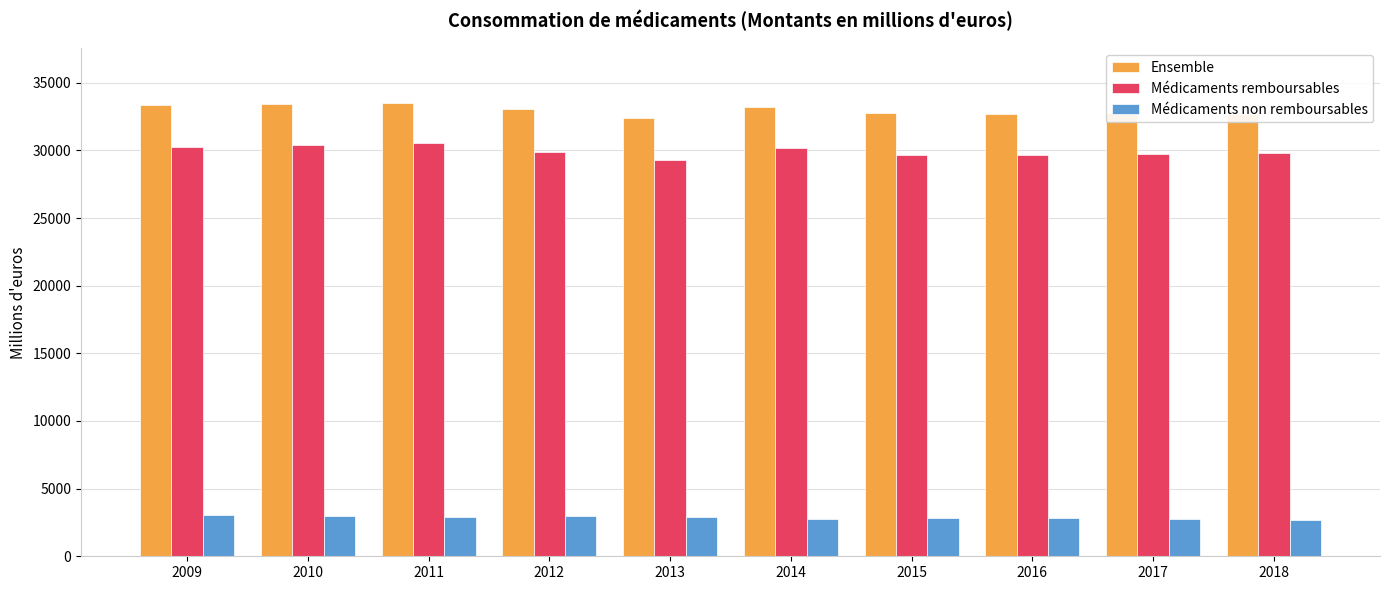

Are the bars grouped side by side (vs. stacked)?

Yes